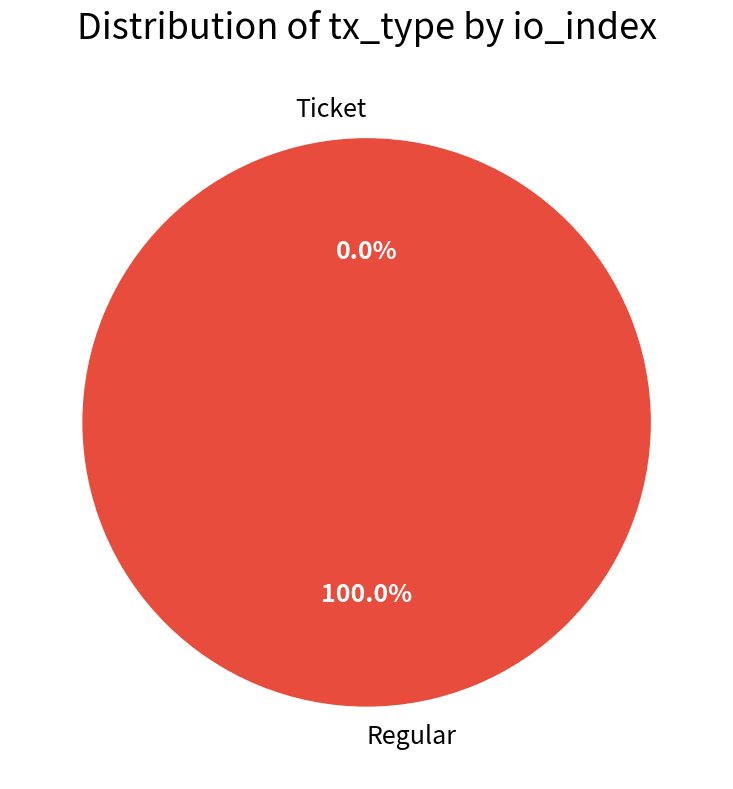

Which category accounts for the majority?

Regular